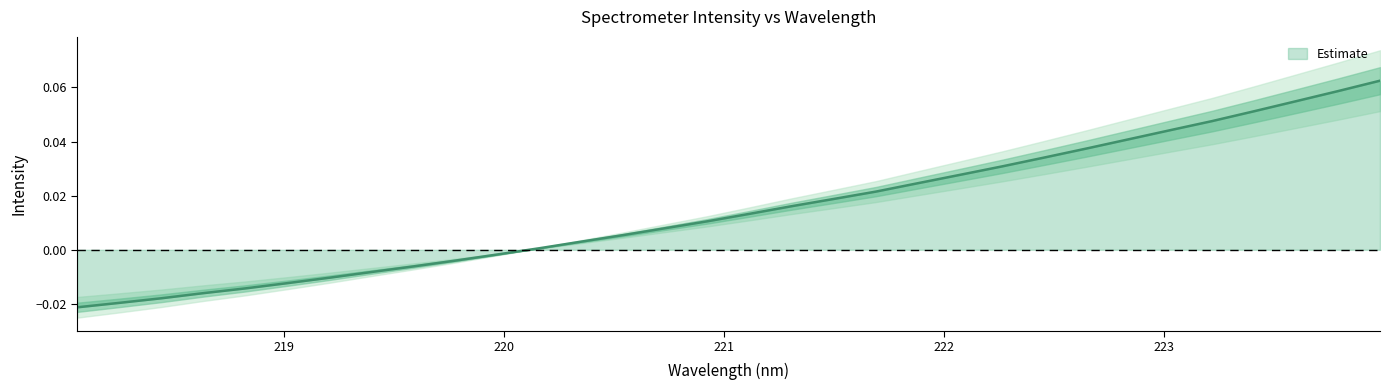

Rank the categories by value from lowest to highest.

218.0596, 218.2508, 218.442, 218.6332, 218.8244, 219.0156, 219.2067, 219.3979, 219.589, 219.7801, 219.9712, 220.1623, 220.3533, 220.5444, 220.7354, 220.9264, 221.1174, 221.3083, 221.4993, 221.6902, 221.8812, 222.0721, 222.263, 222.4538, 222.6447, 222.8355, 223.0264, 223.2172, 223.408, 223.5987, 223.7895, 223.9802